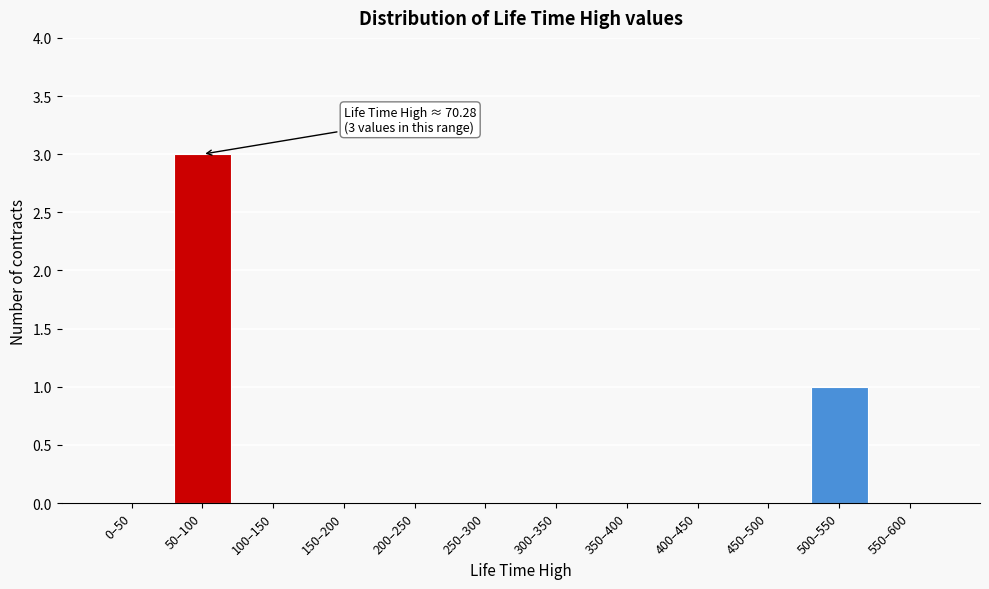

Reading left to right, what are all the values shown in this chart?

0–50=0	50–100=3	100–150=0	150–200=0	200–250=0	250–300=0	300–350=0	350–400=0	400–450=0	450–500=0	500–550=1	550–600=0